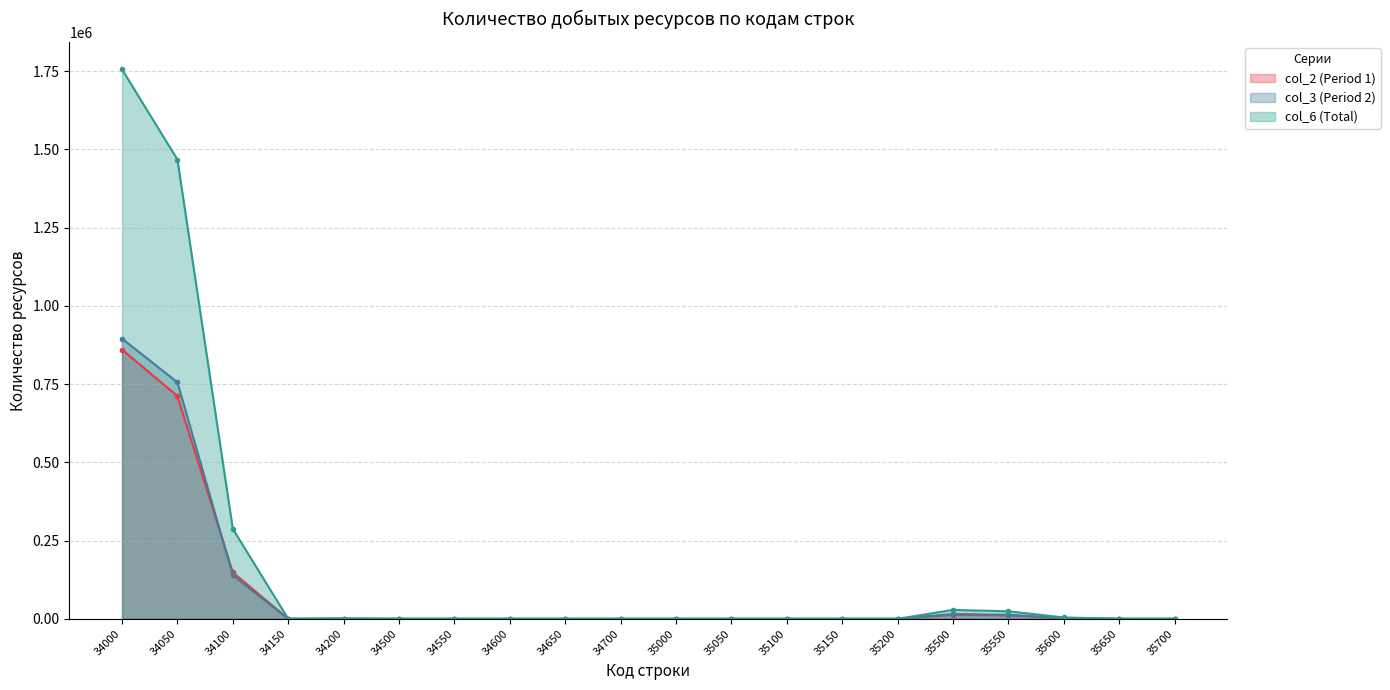

Which series has the largest total across all categories?

col_6 (Total)